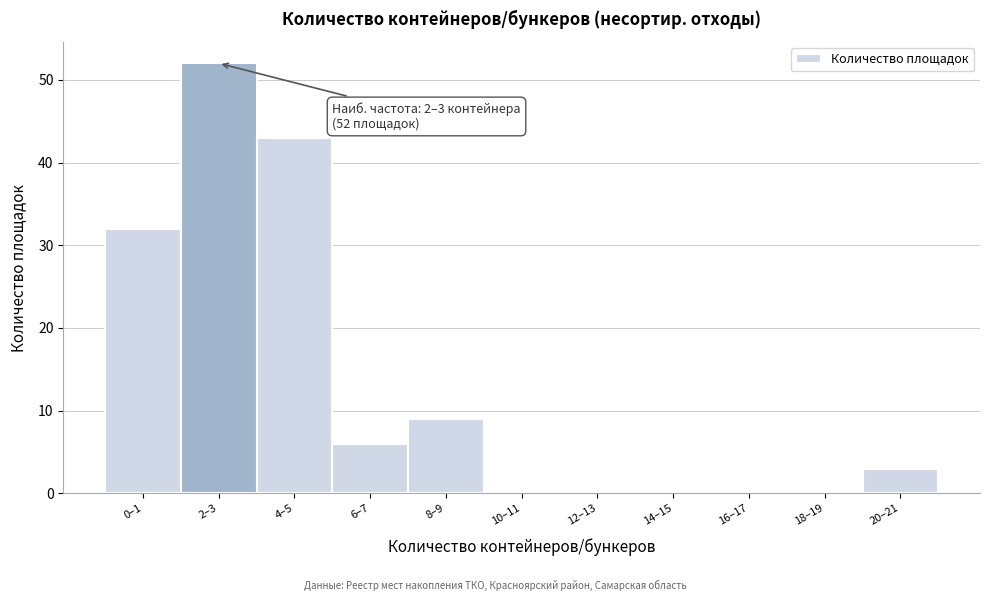

Reading left to right, transcribe all the data shown in this chart.

0–1=32	2–3=52	4–5=43	6–7=6	8–9=9	10–11=0	12–13=0	14–15=0	16–17=0	18–19=0	20–21=3